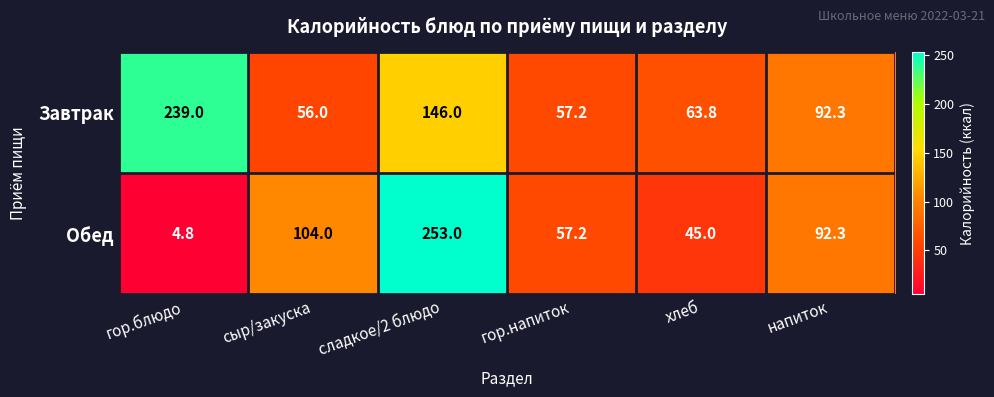

What is the highest value of the Обед series?

253.0